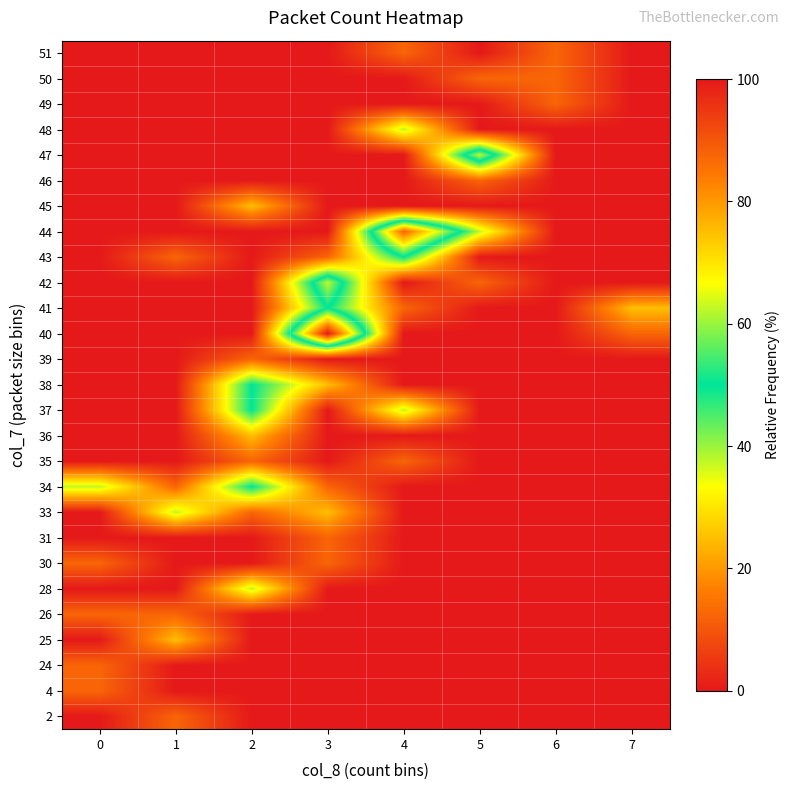

How many series are shown in this chart?

27